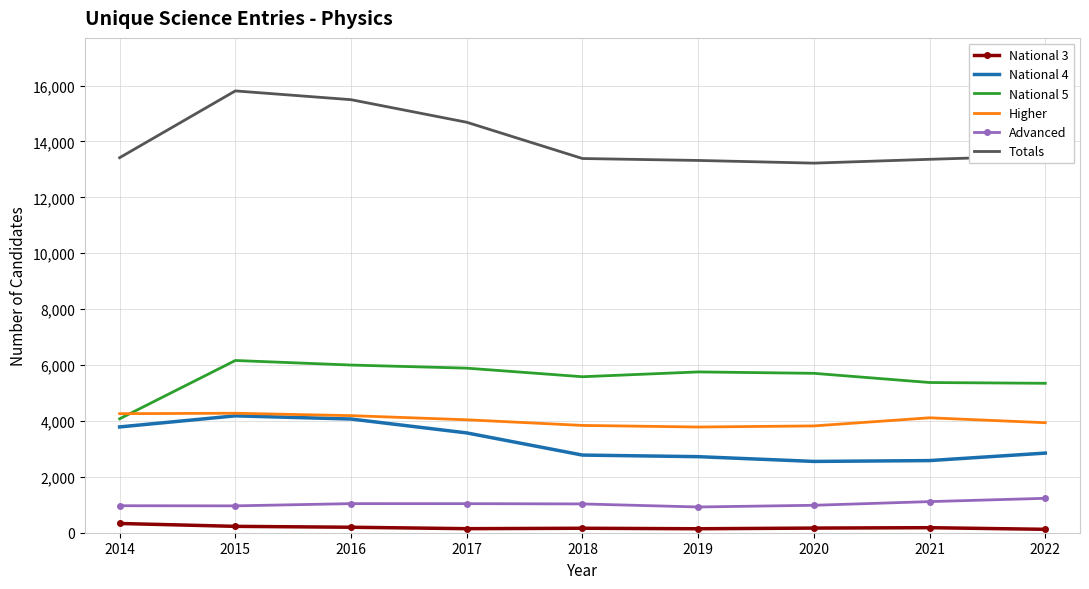

Which series has the largest range (max minus min)?

Totals